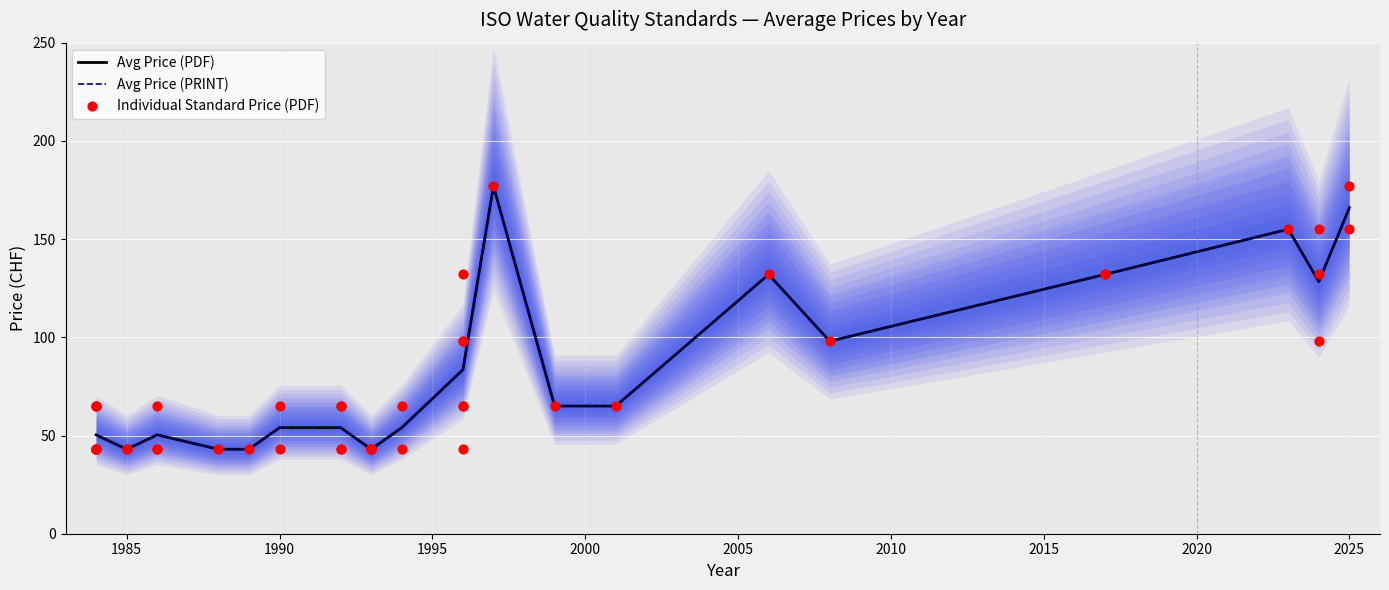

Which series has the largest total across all categories?

Avg Price (PDF)